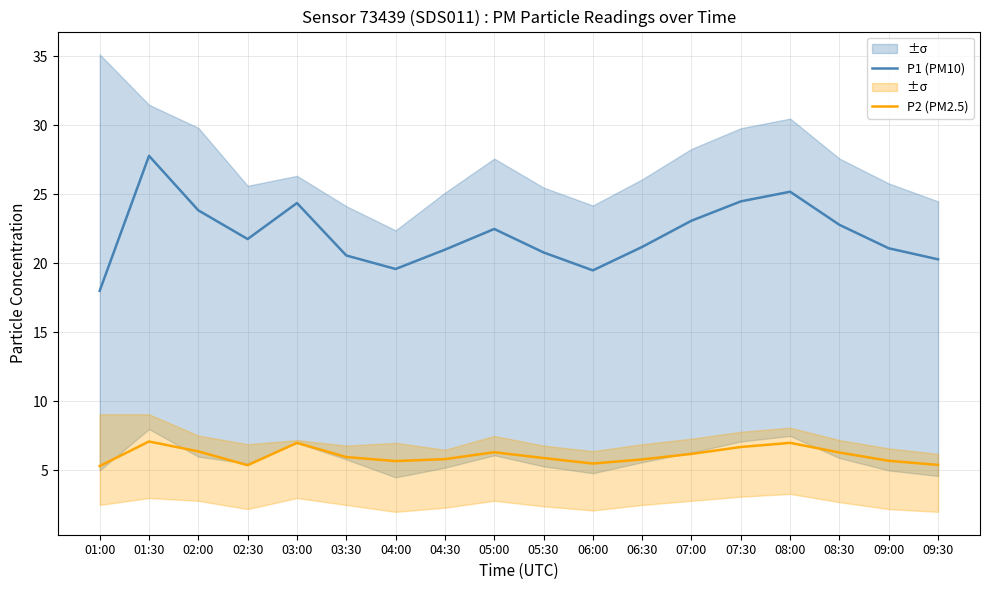

Reading left to right, transcribe all the data shown in this chart.

P1 (PM10): 18.0	27.8	23.9	21.8	24.4	20.6	19.6	21.0	22.5	20.8	19.5	21.2	23.1	24.5	25.2	22.8	21.1	20.3
P2 (PM2.5): 5.3	7.1	6.4	5.4	7.0	6.0	5.7	5.8	6.3	5.9	5.5	5.8	6.2	6.7	7.0	6.3	5.7	5.4